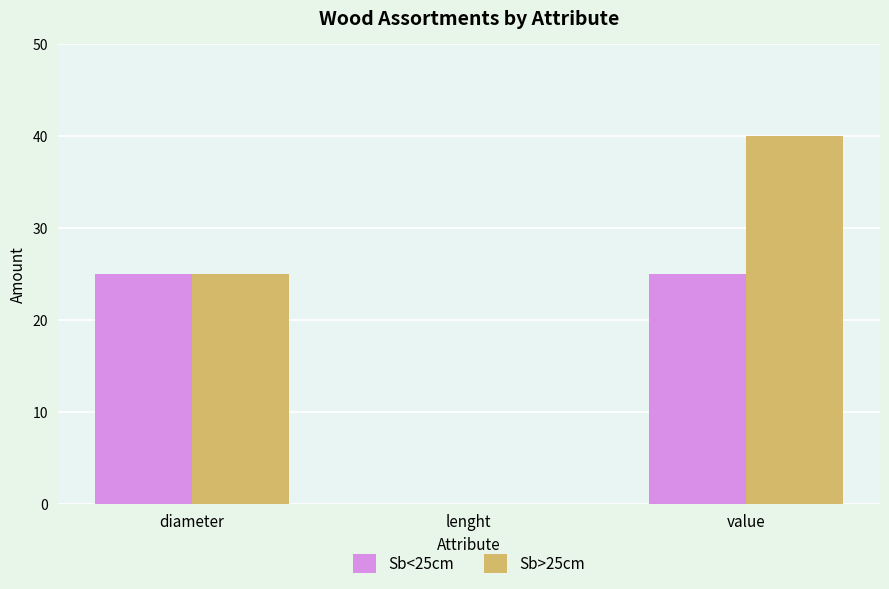

The value of Sb<25cm at diameter is 8. True or false?

False